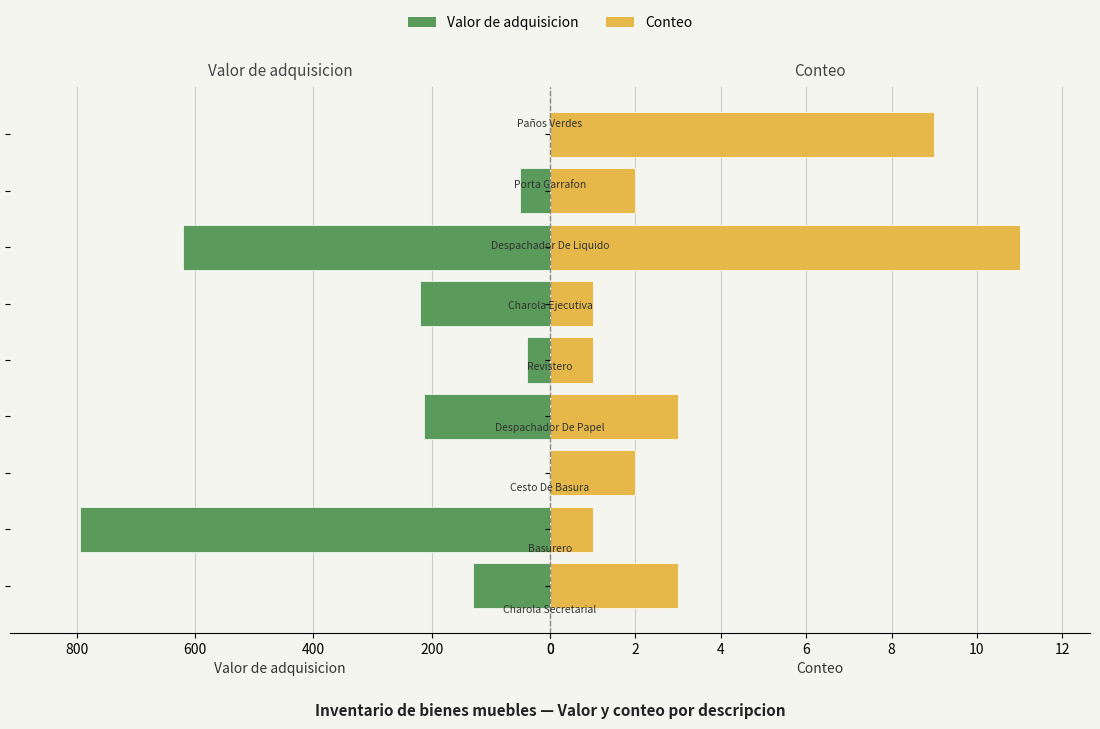

How many distinct data groups are displayed?

2